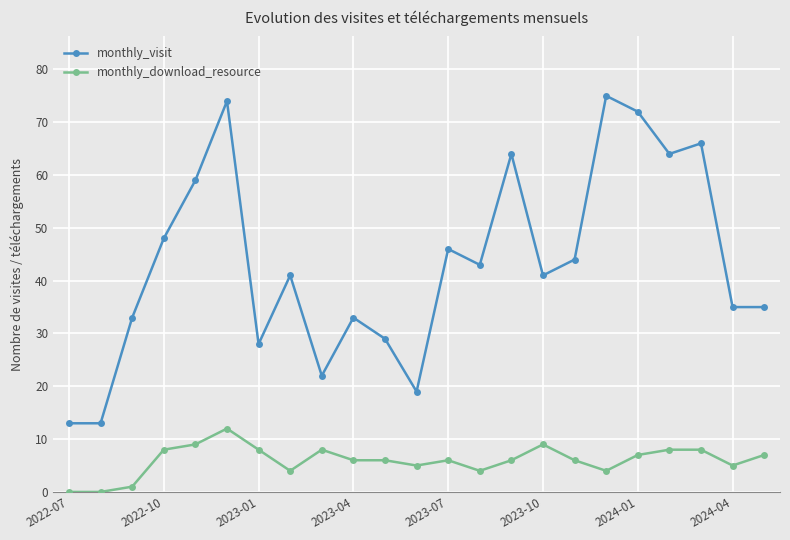

True or false: monthly_visit and monthly_download_resource cross at least once.

False